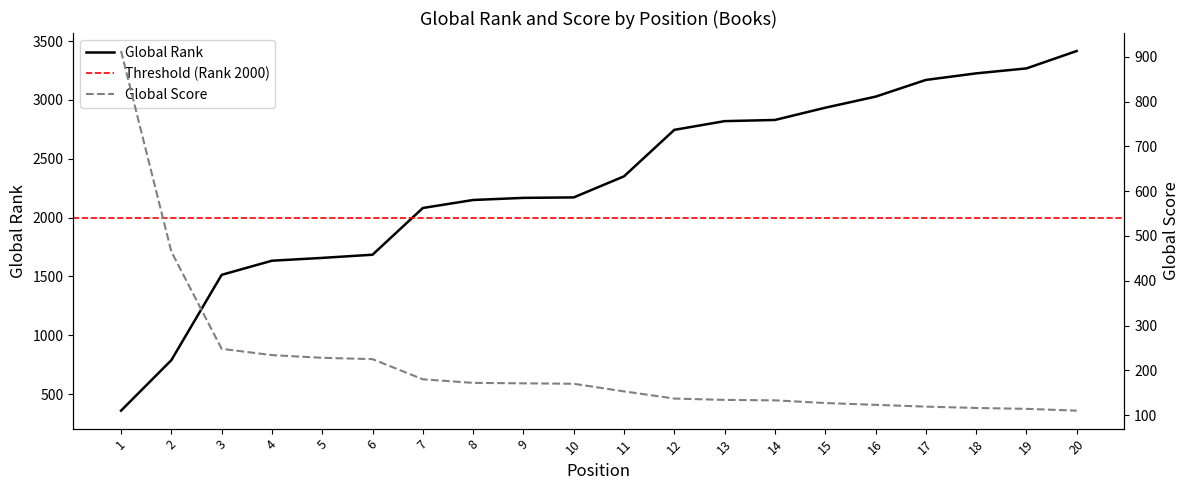

How many data points does each series have?

20